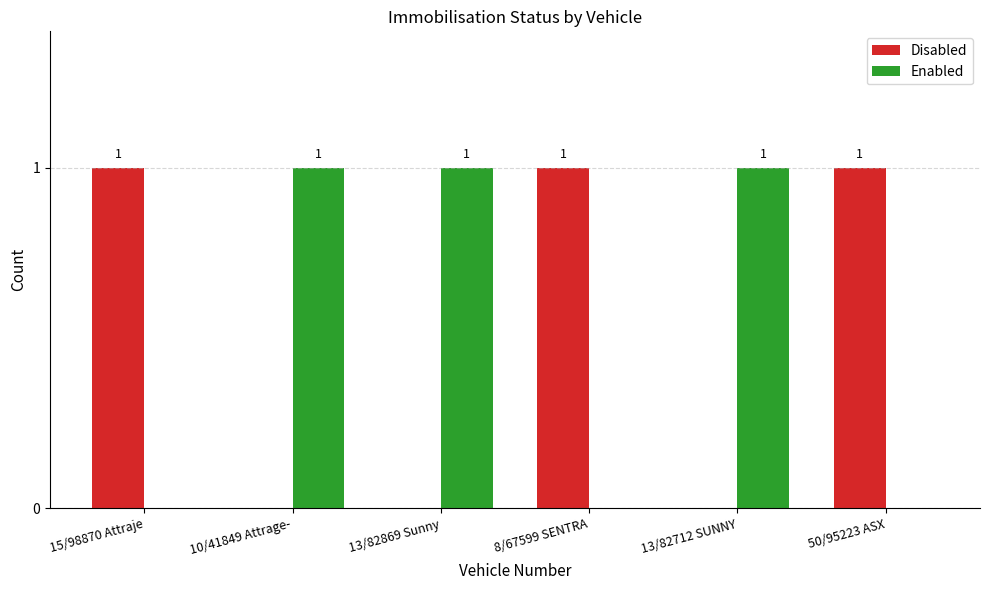

Is the value of Disabled at 8/67599 SENTRA greater than the value of Enabled at 15/98870 Attraje?

Yes